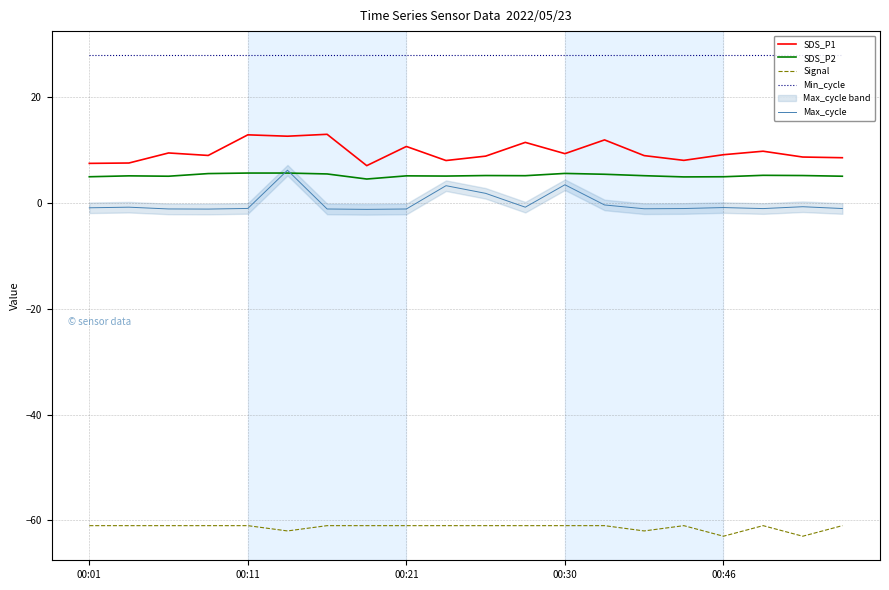

Count the number of data series in this chart.

5